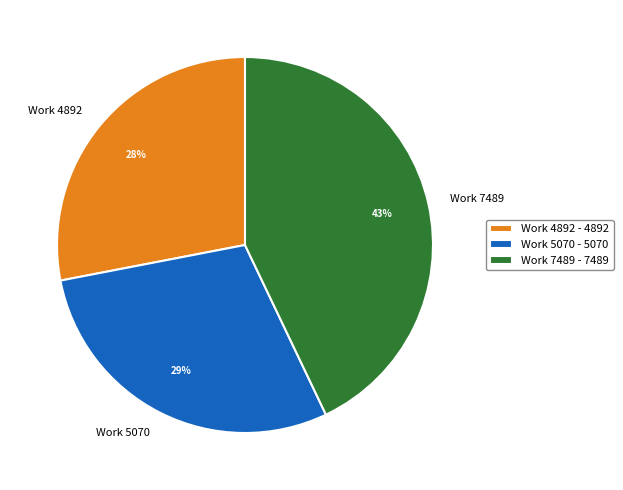

Count the number of slices in the pie.

3